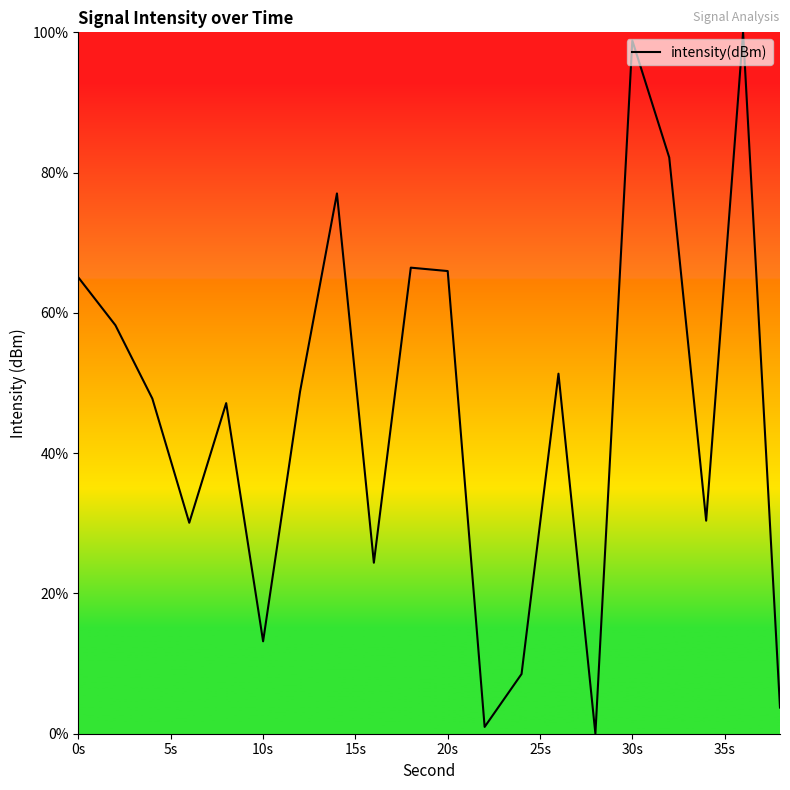

How many interior local valleys (lower than both neighbors) does the data have?

6